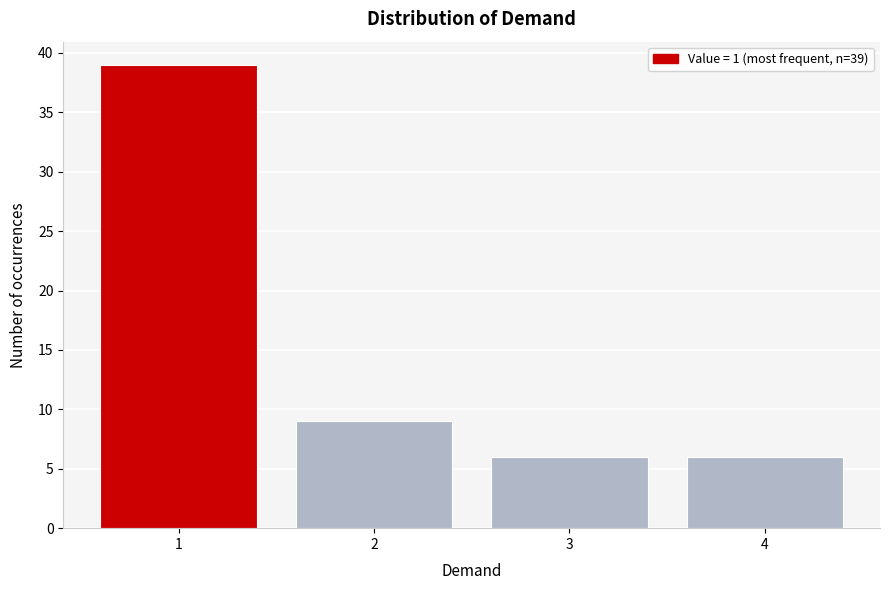

Reading right to left, what are all the values shown in this chart?

6	6	9	39